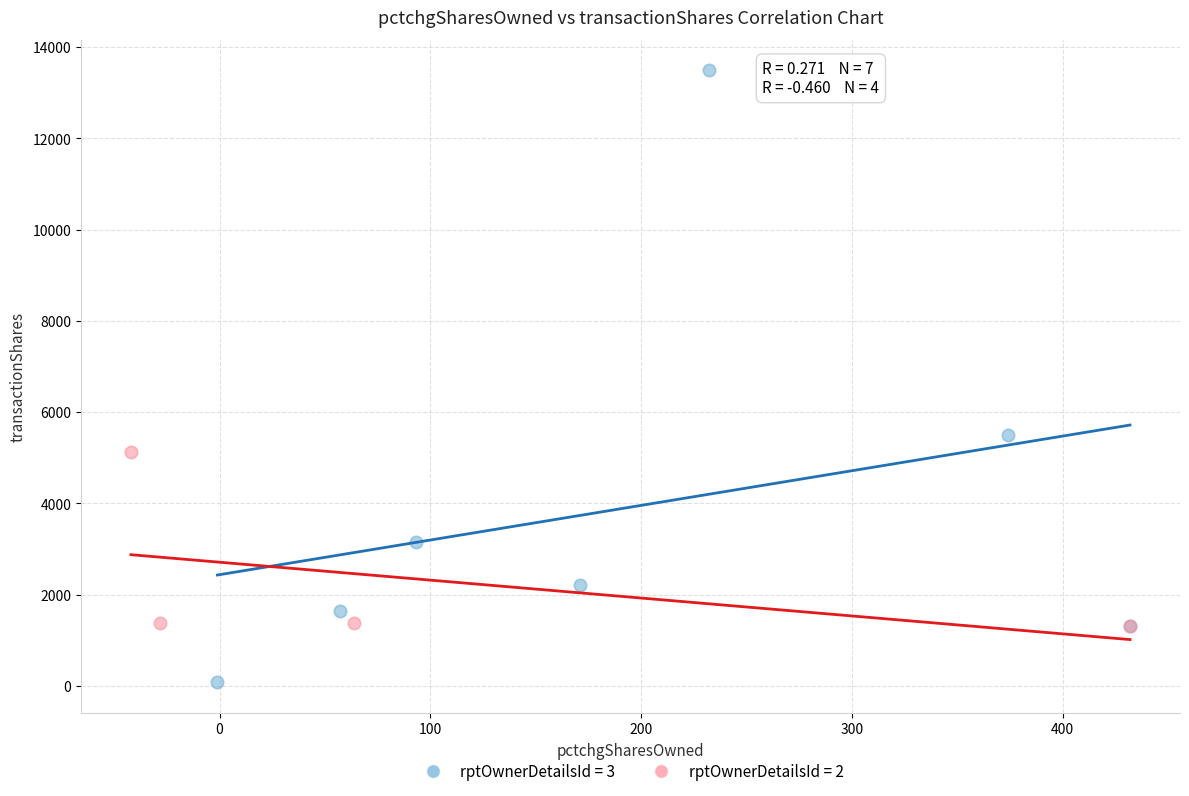

Which series reaches the minimum Y coordinate?

rptOwnerDetailsId = 3